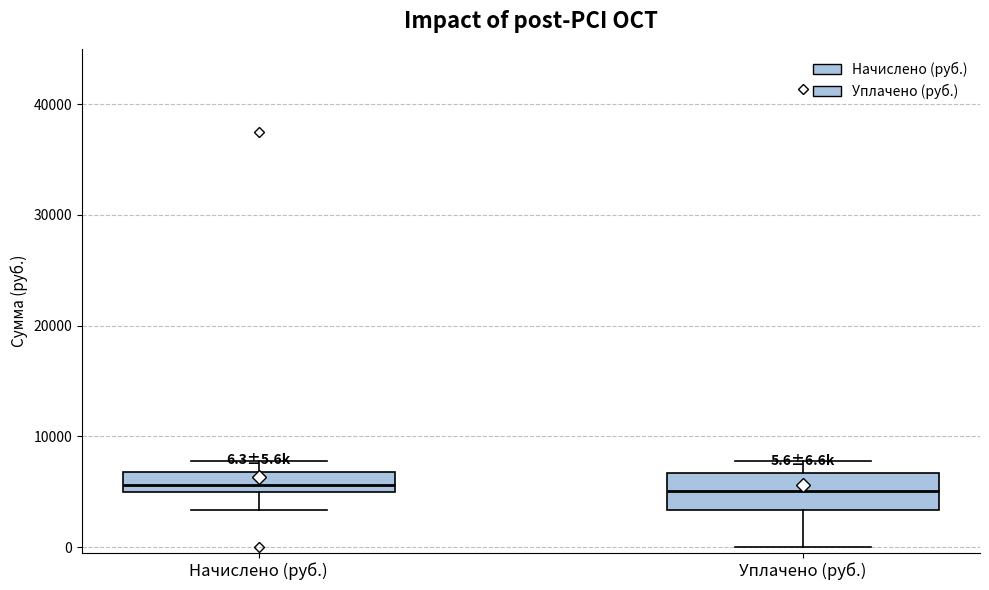

Which box is the tallest, from its lower edge to its upper edge?

Уплачено (руб.)